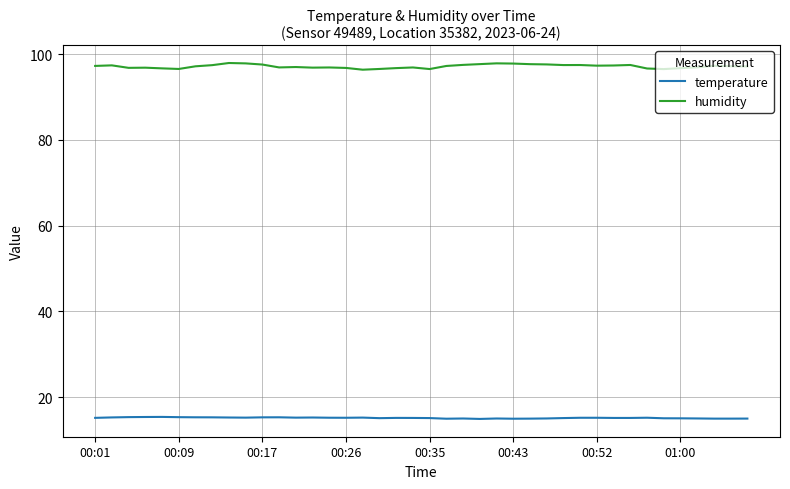

True or false: humidity has more than 0 points higher than both neighbors.

True